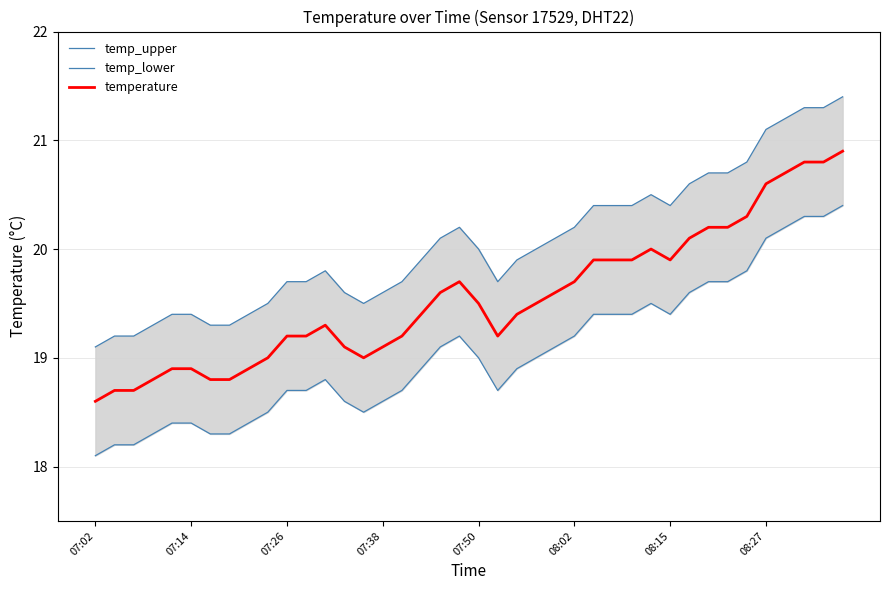

What is the difference between the temp_lower values at 31 and 36?

0.6